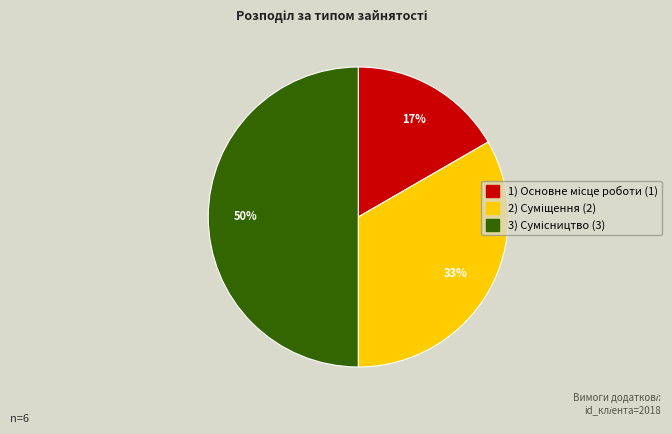

To the nearest percent, what is the difference between the largest and smallest slice percentages?

33%